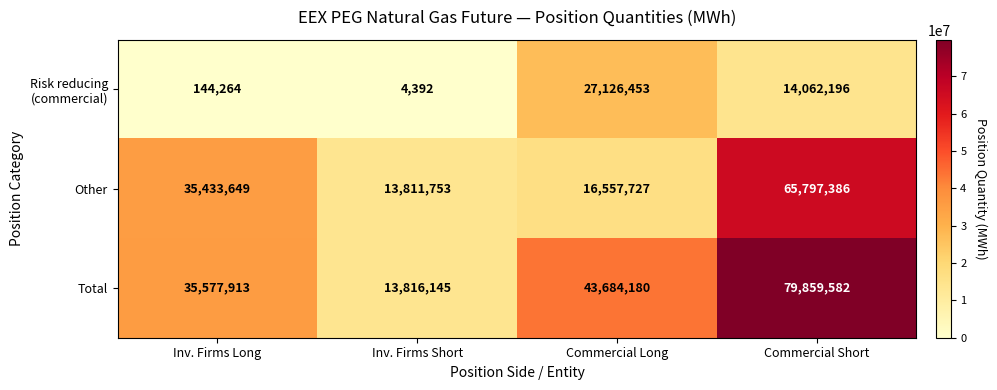

The Total series shows 43684180 at Commercial Long. True or false?

True